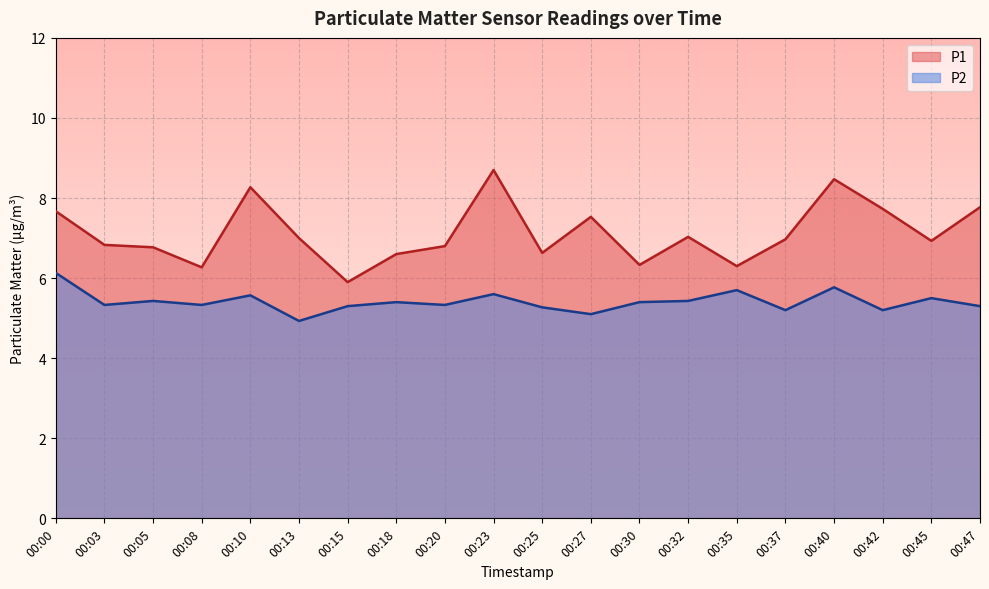

How many interior local valleys does the P2 series have?

7